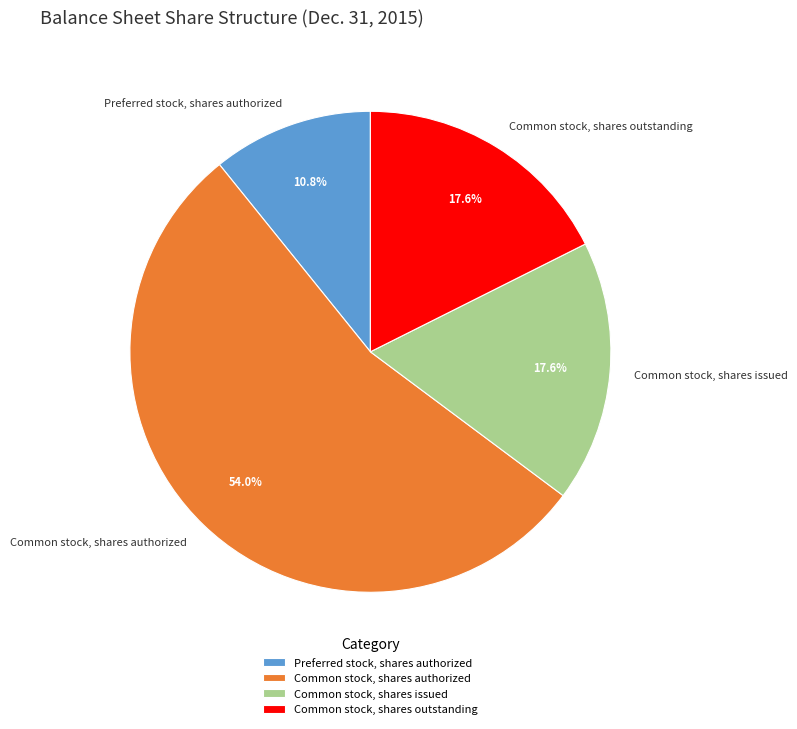

Which slice is the largest?

Common stock, shares authorized